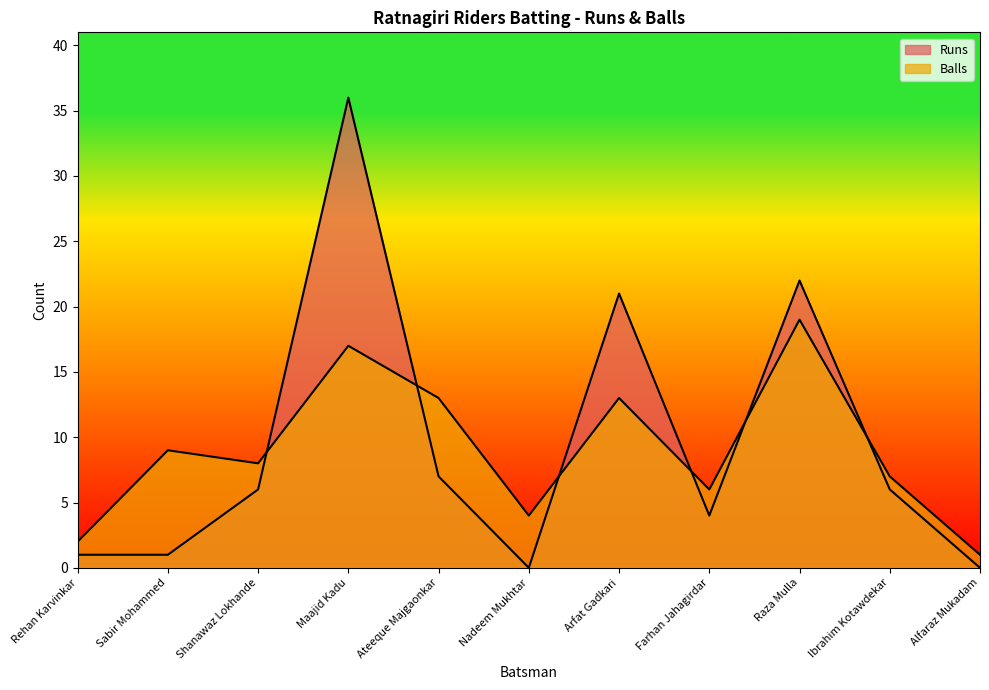

At which label does Balls first exceed 8?

Sabir Mohammed